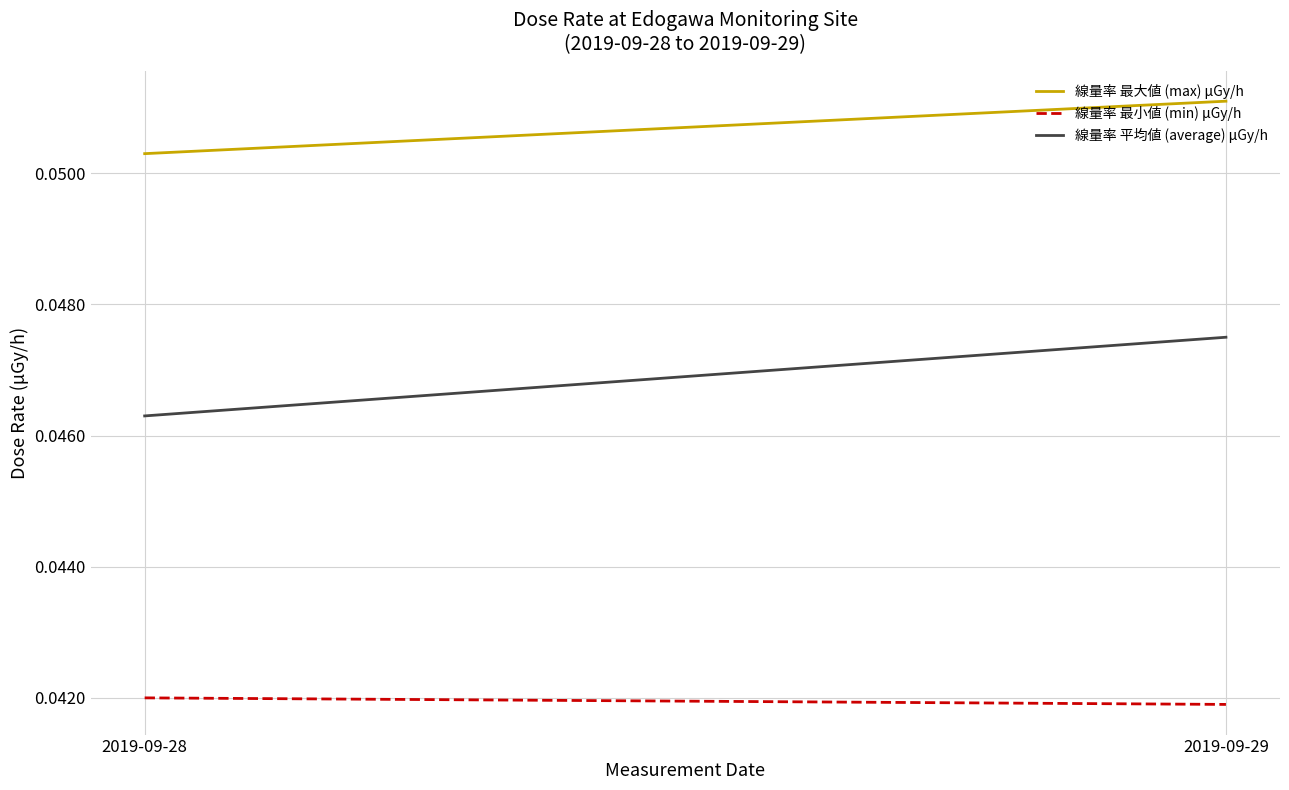

Is the value of 線量率 平均値 (average) μGy/h at 2019-09-29 greater than the value of 線量率 最小値 (min) μGy/h at 2019-09-29?

Yes